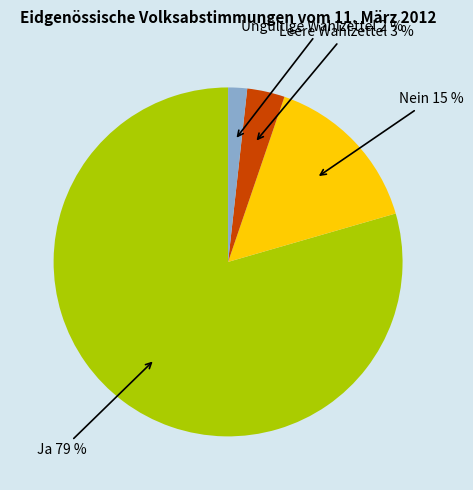

To the nearest percent, what is the average slice percentage?

25%